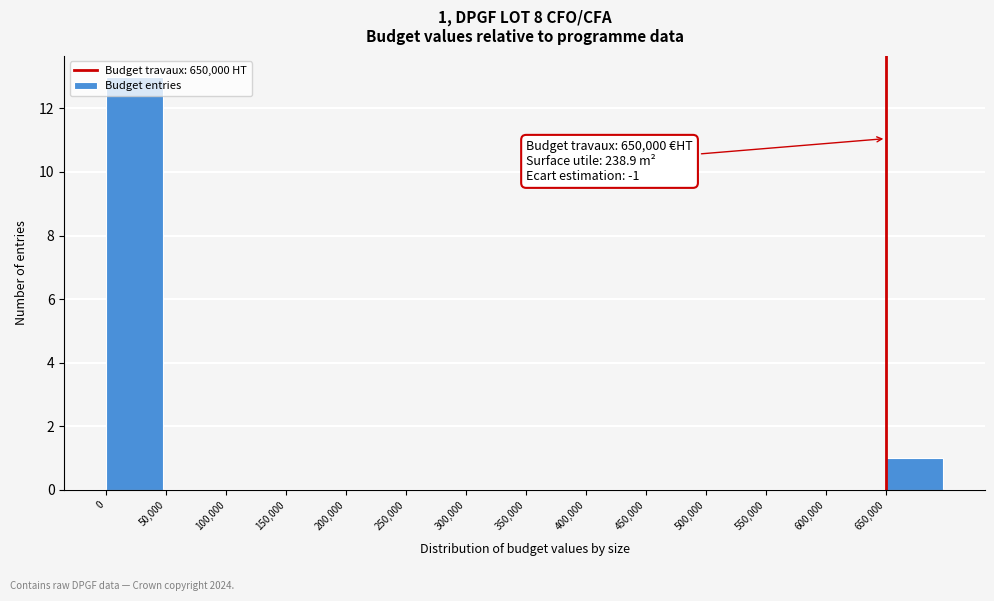

Over which range of the x-axis is the bar tallest?

0 to 50000